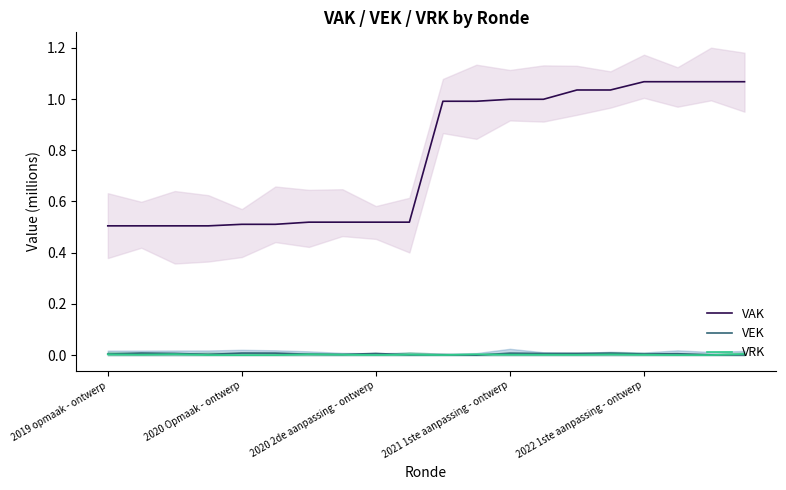

Reading left to right, transcribe all the data shown in this chart.

VAK: 0.5	0.5	0.5	0.5	0.5	0.5	0.5	0.5	0.5	0.5	1.0	1.0	1.0	1.0	1.0	1.0	1.1	1.1	1.1	1.1
VEK: 0.0	0.0	0.0	0.0	0.0	0.0	0.0	0.0	0.0	0.0	0.0	0.0	0.0	0.0	0.0	0.0	0.0	0.0	0.0	0.0
VRK: 0.0	0.0	0.0	0.0	0.0	0.0	0.0	0.0	0.0	0.0	0.0	0.0	0.0	0.0	0.0	0.0	0.0	0.0	0.0	0.0